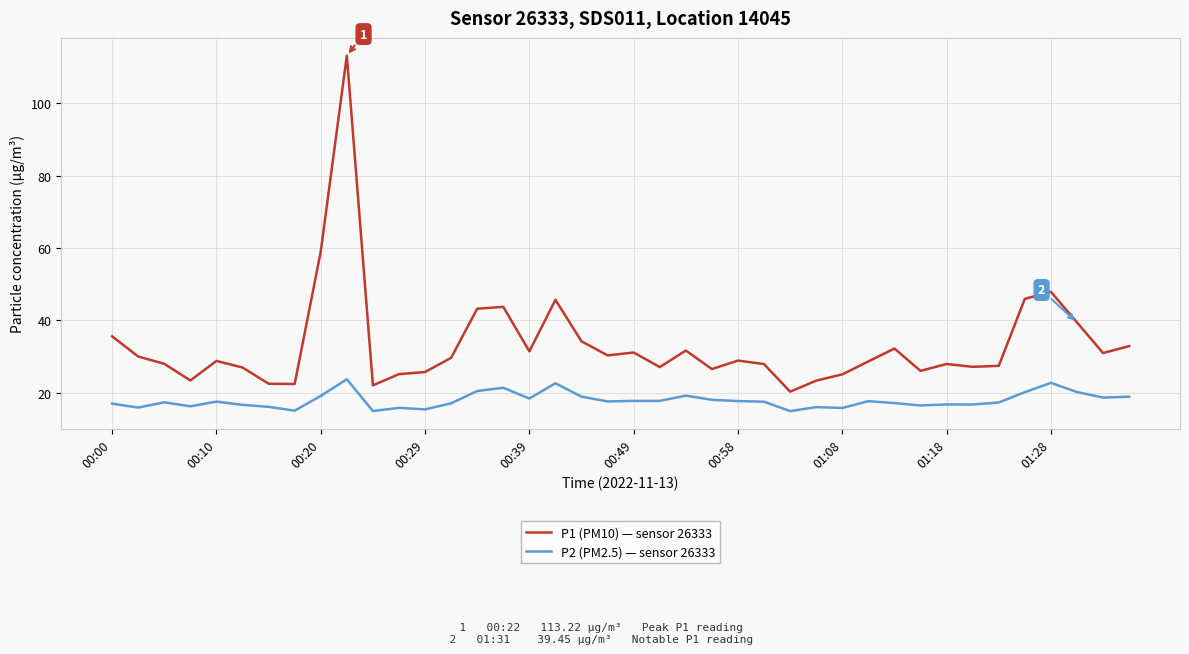

How many interior local valleys does the P1 (PM10) — sensor 26333 series have?

11